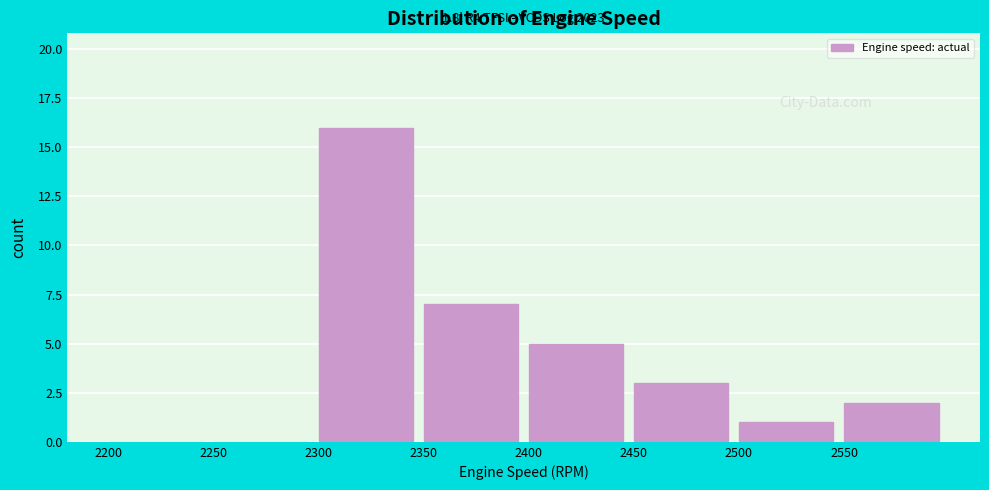

Over which range of the x-axis is the bar tallest?

2300 to 2350